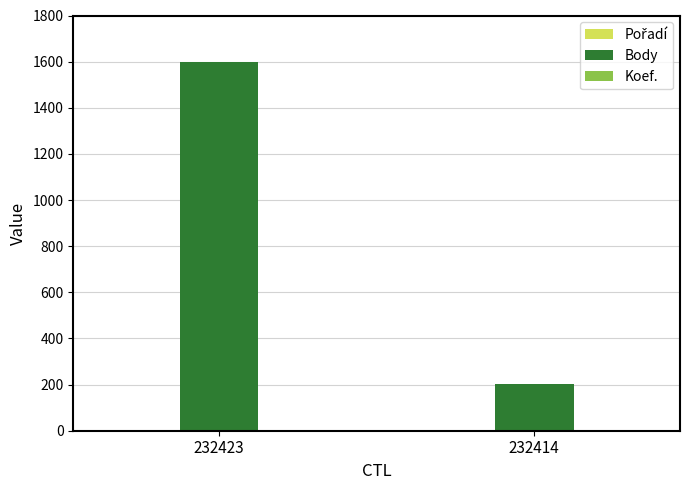

The Body series shows 1600 at 232423. True or false?

True